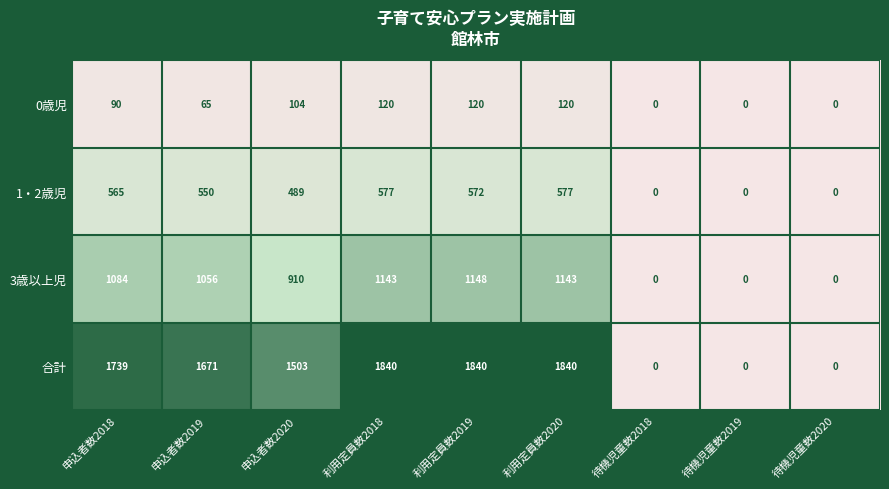

How many categories are shown in the chart?

9